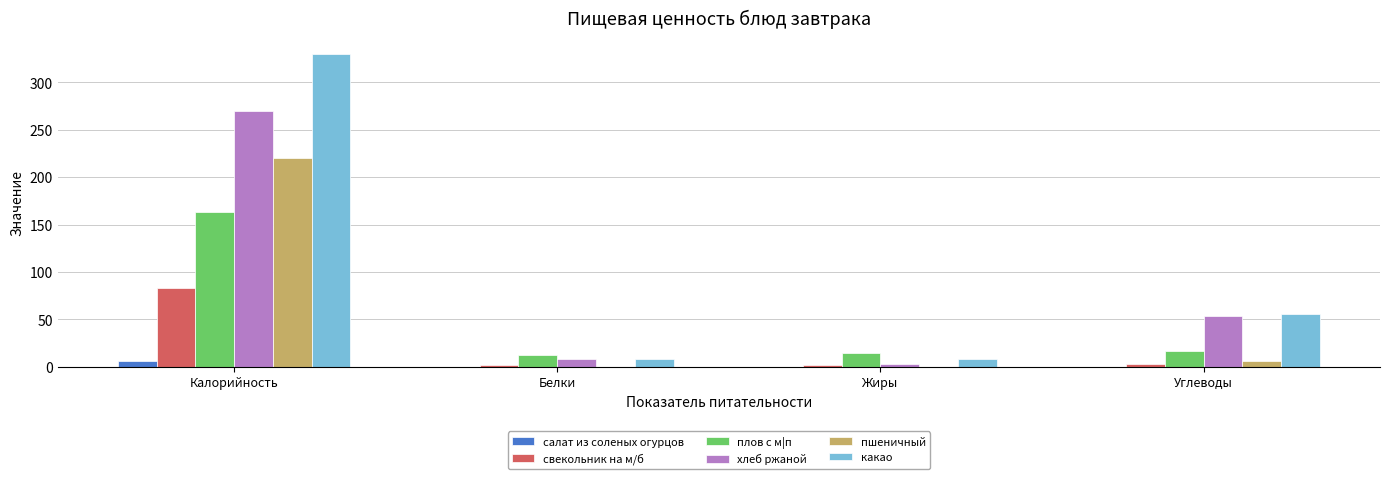

Between Калорийность and Белки, which series saw the biggest shift?

какао